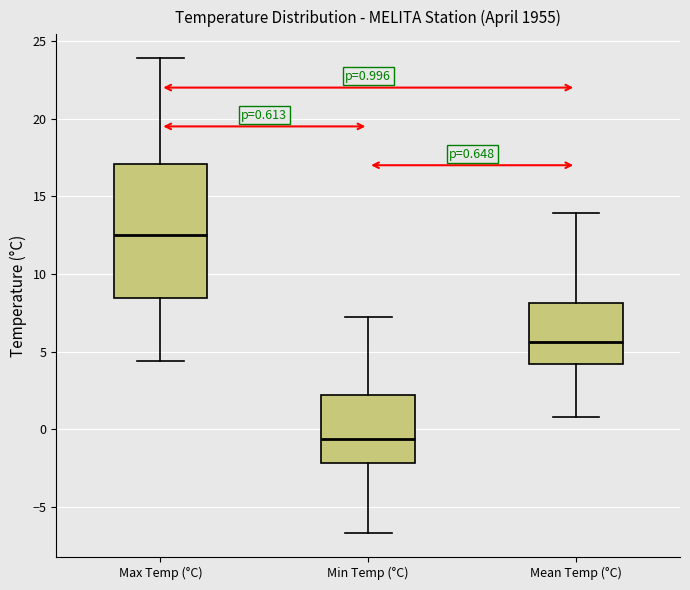

Which box is the tallest, from its lower edge to its upper edge?

Max Temp (°C)